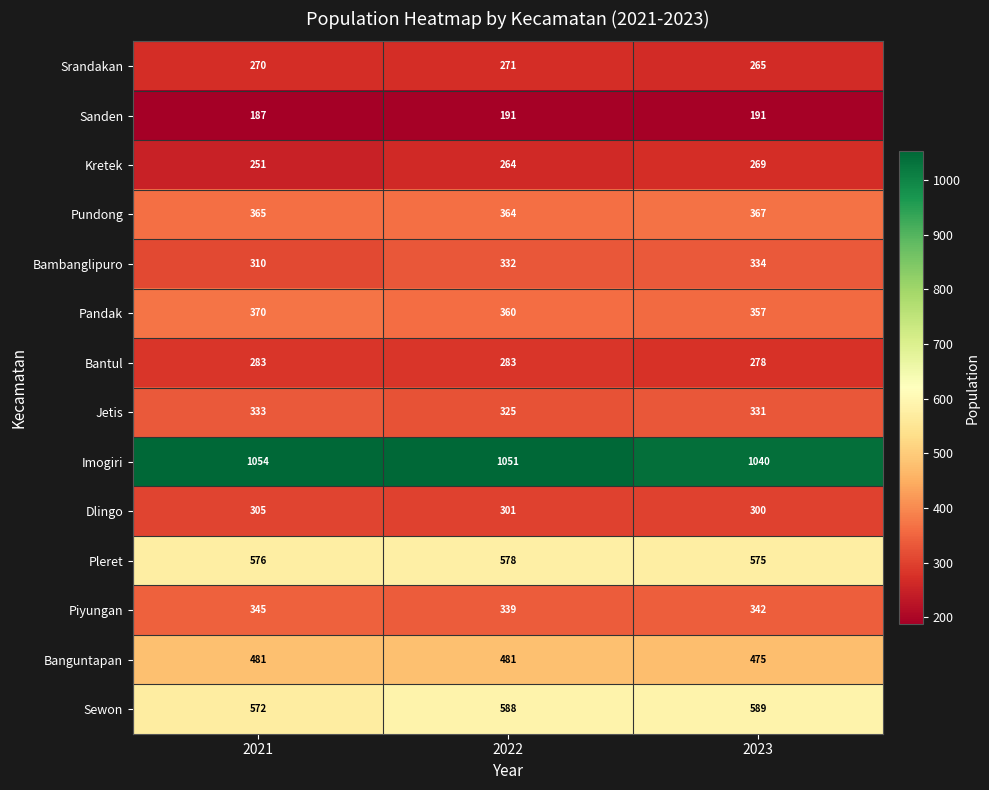

Rank the series at 2023 from lowest to highest value.

Sanden, Srandakan, Kretek, Bantul, Dlingo, Jetis, Bambanglipuro, Piyungan, Pandak, Pundong, Banguntapan, Pleret, Sewon, Imogiri